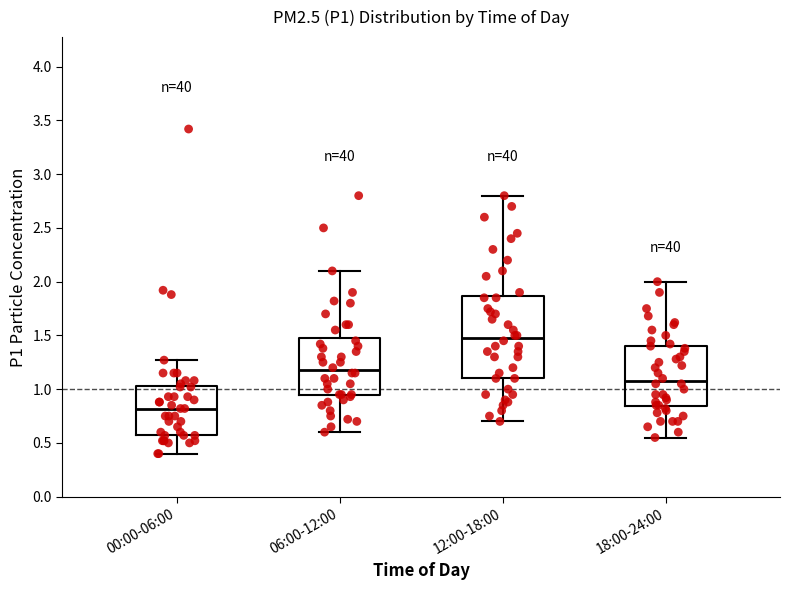

Which box's median line is the highest?

12:00-18:00